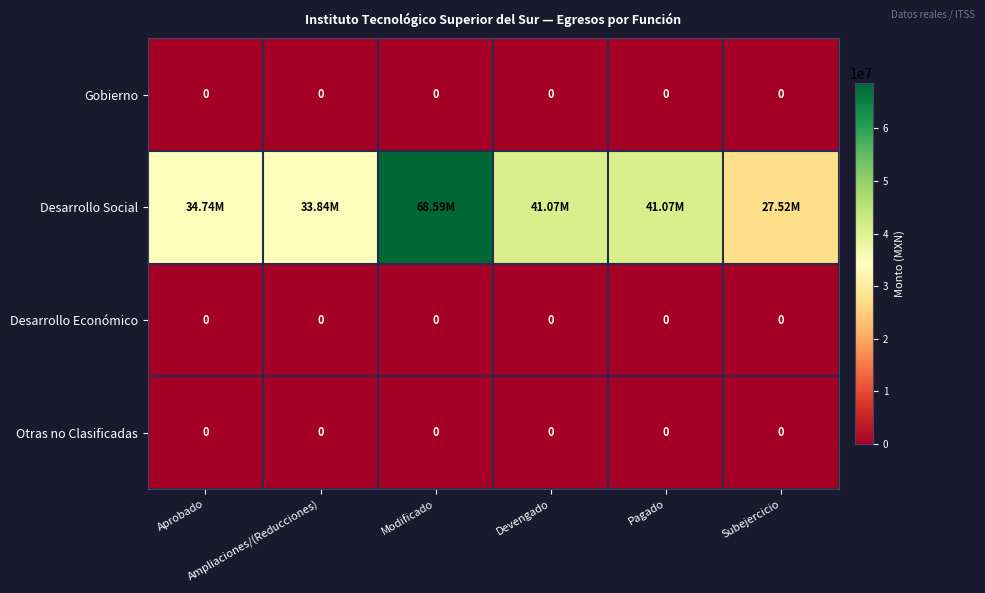

The value of Desarrollo Económico at Modificado is 0.0. True or false?

True